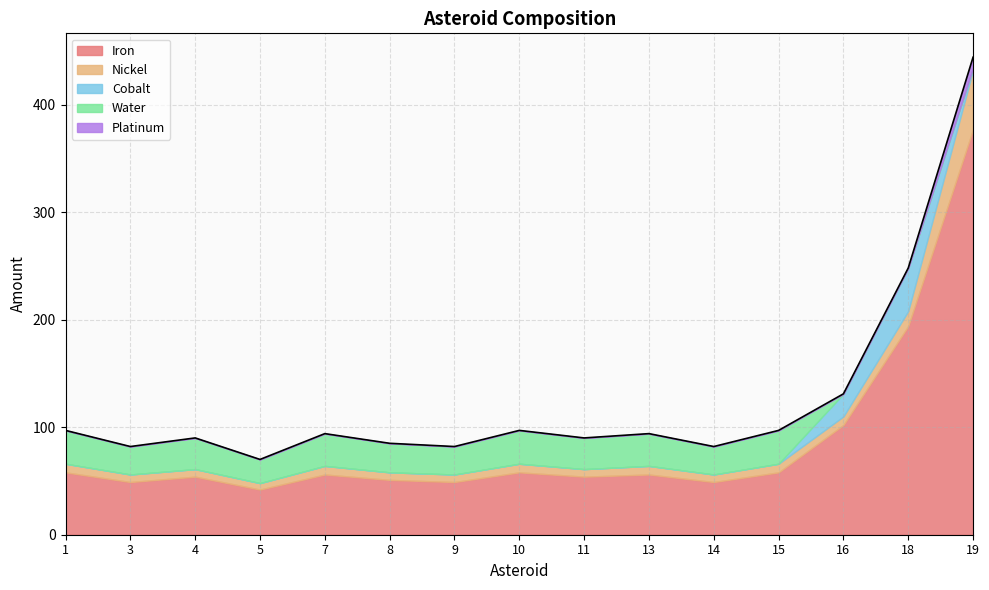

Rank the categories by Cobalt value from lowest to highest.

1, 3, 4, 5, 7, 8, 9, 10, 11, 13, 14, 15, 19, 16, 18